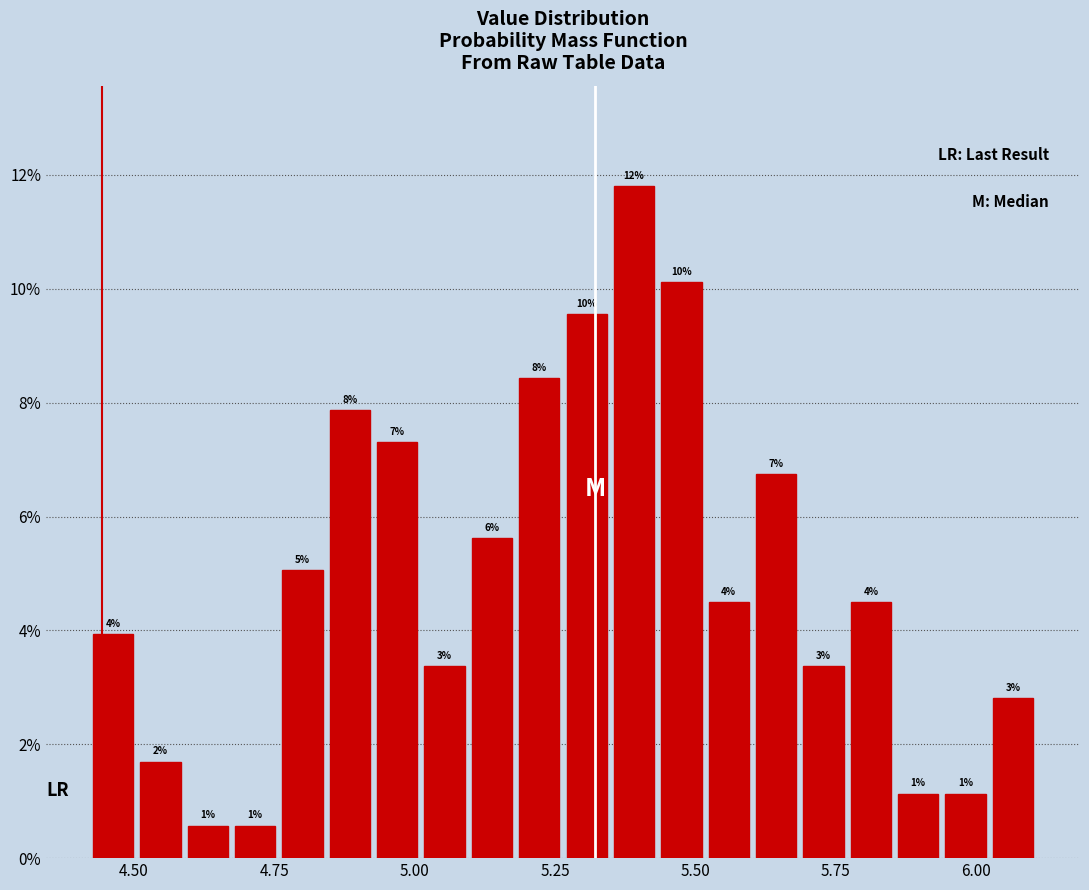

Around what value on the x-axis is the tallest bar? Give the approximate position of its centre, as read against the axis.

5.40